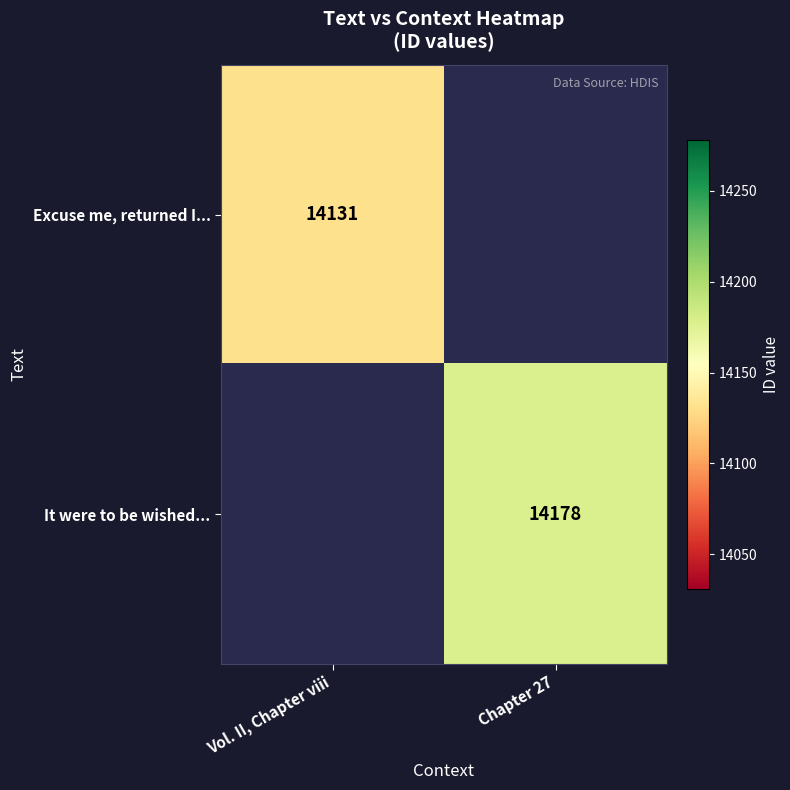

The value of Excuse me, returned I... at Vol. II, Chapter viii is 14131. True or false?

True